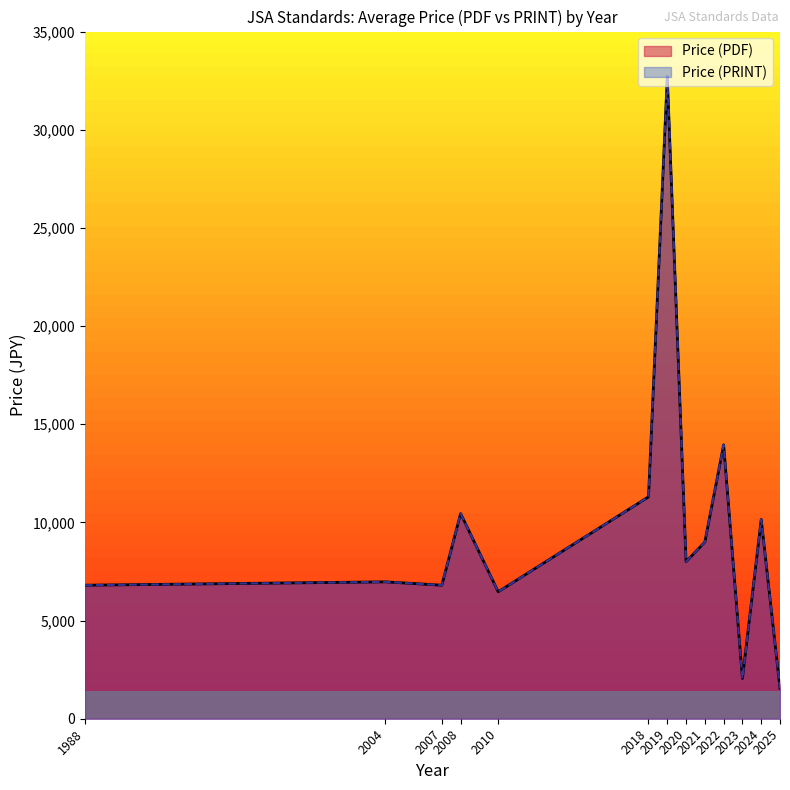

At 2024, list the series in order from largest to smallest.

Price (PDF), Price (PRINT)